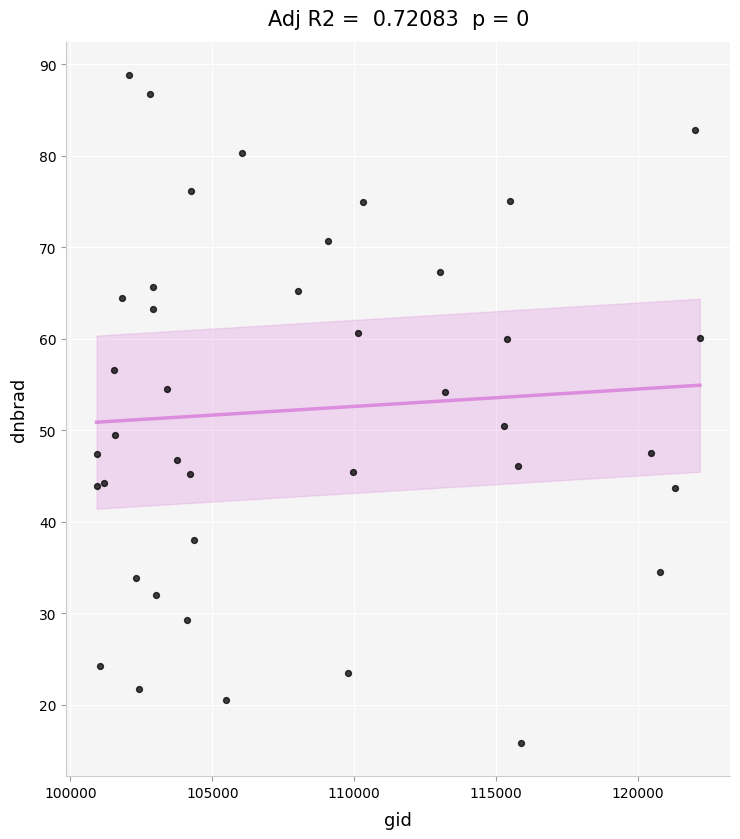

What is the range of Y values (max minus min)?

72.9